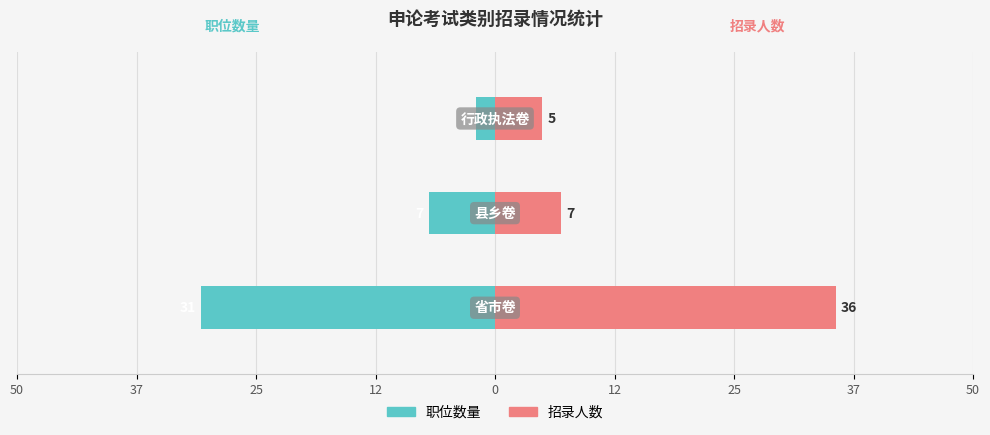

Count the number of categories in the chart.

3